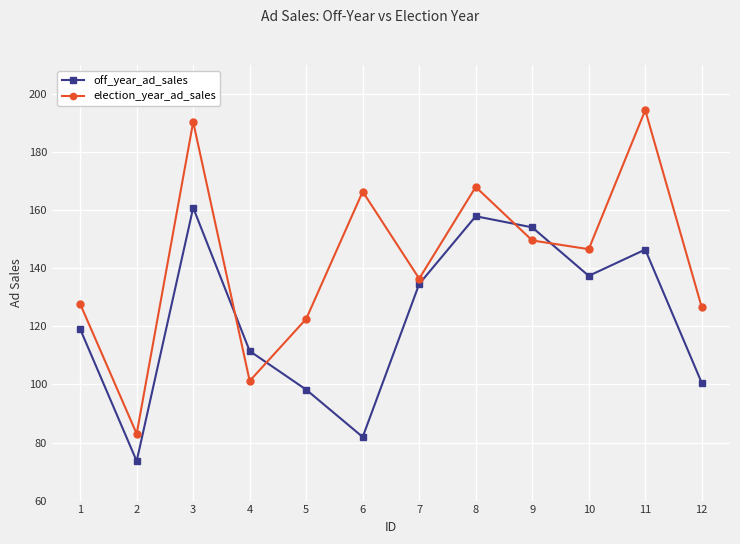

What is the smallest value displayed?

73.6